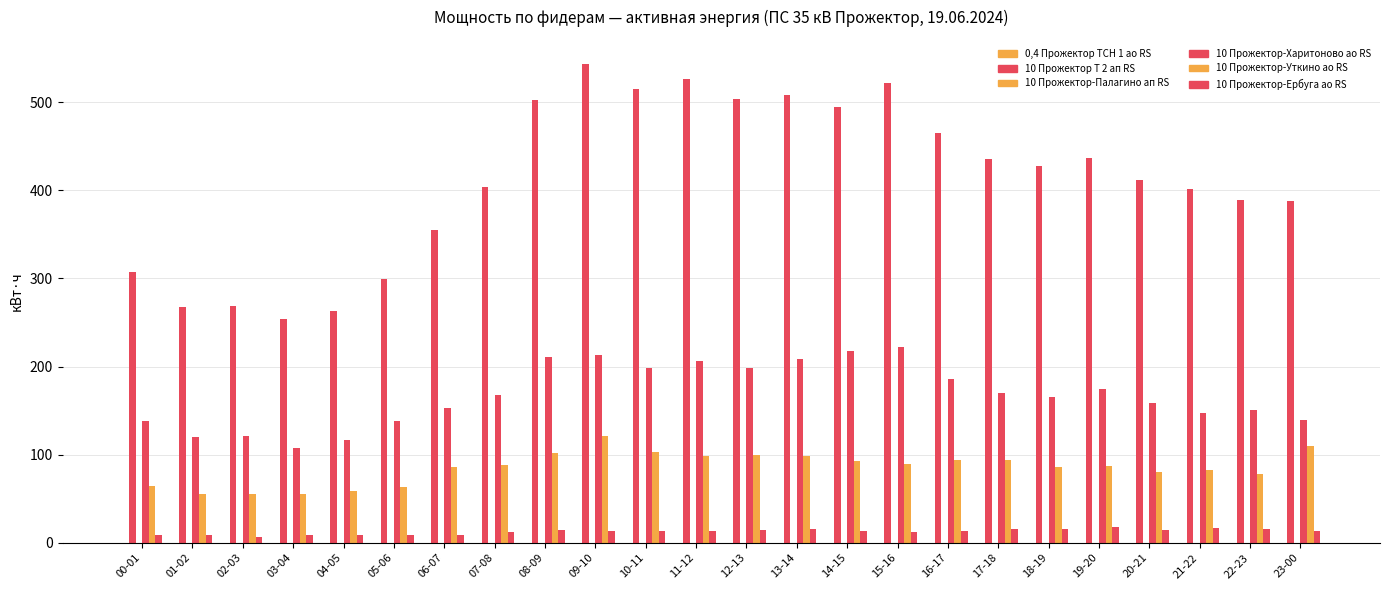

Does the chart contain stacked bars?

No